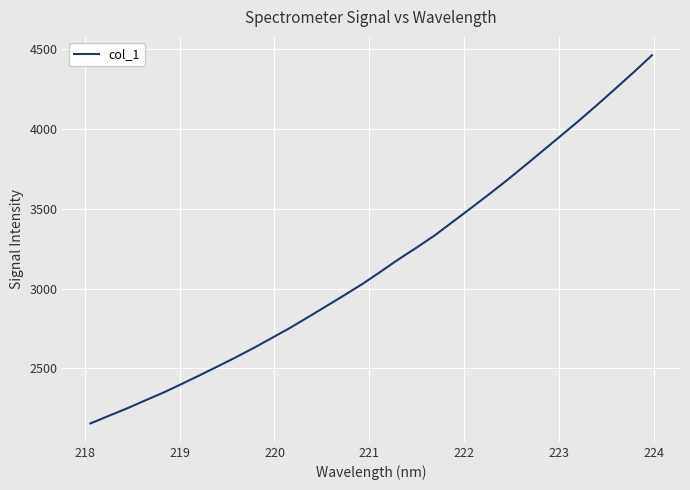

What is the minimum value shown in the chart?

2154.7